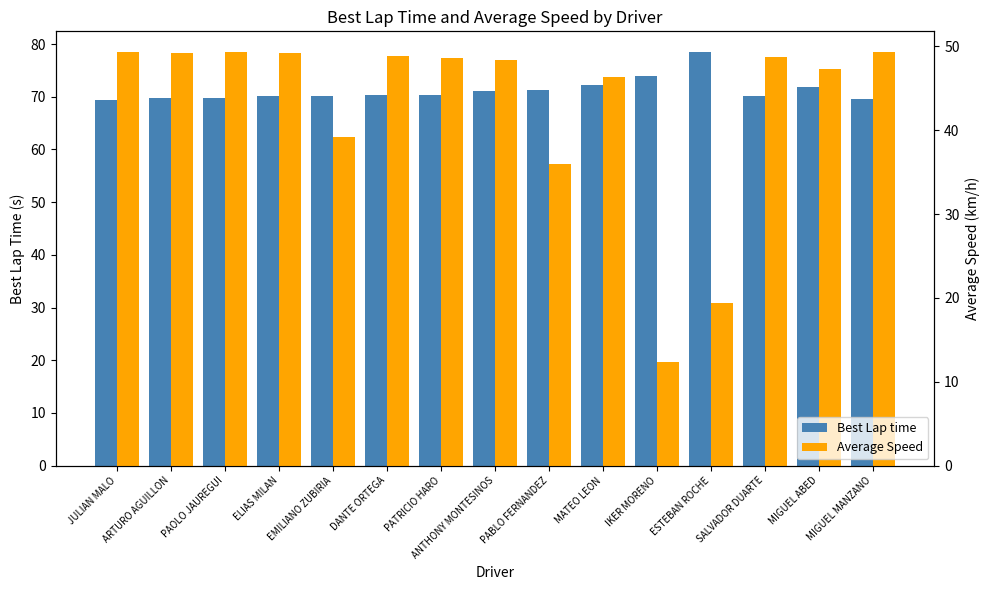

At which category does the chart reach its minimum across all series?

IKER MORENO